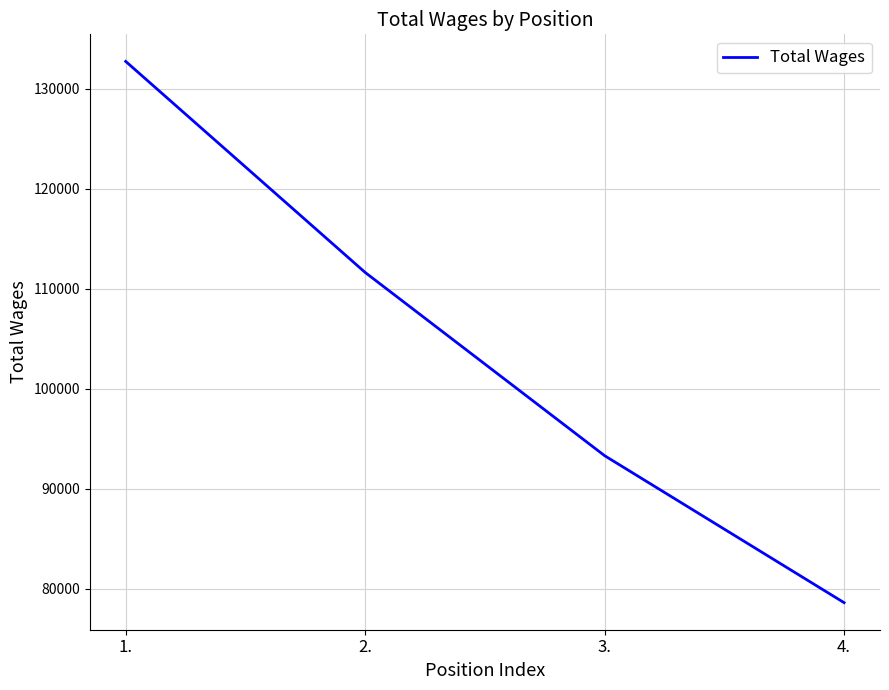

Does the chart display data point markers on the line(s)?

No